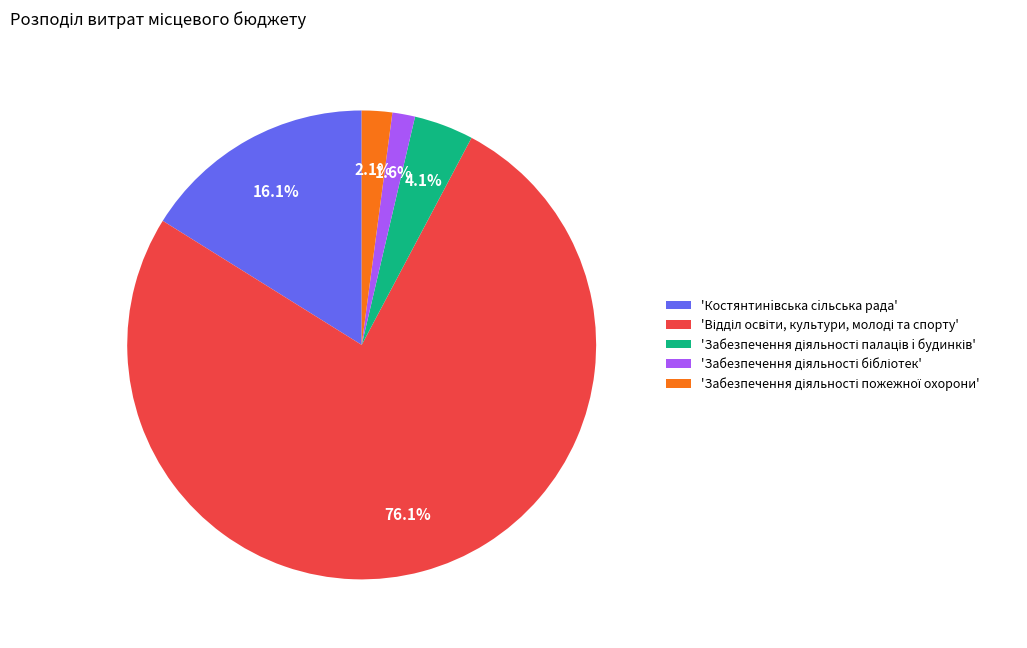

Is there any slice that represents more than half of the pie?

Yes